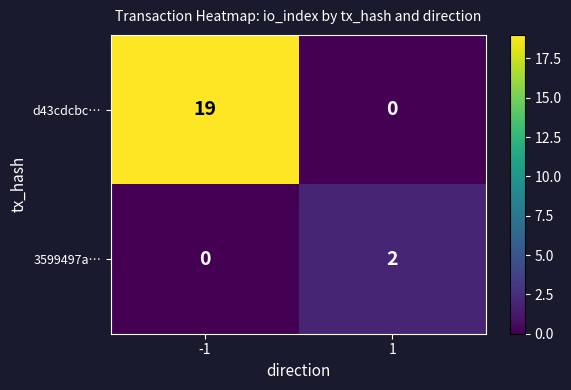

List the series in order of their overall mean, lowest first.

3599497a…, d43cdcbc…